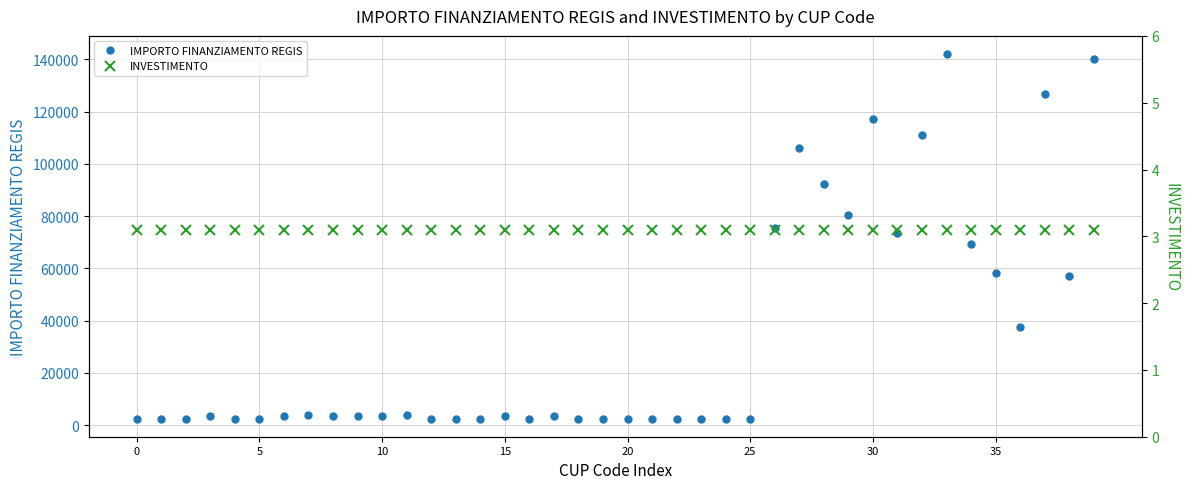

What is the label of the 22nd point from the right?

18